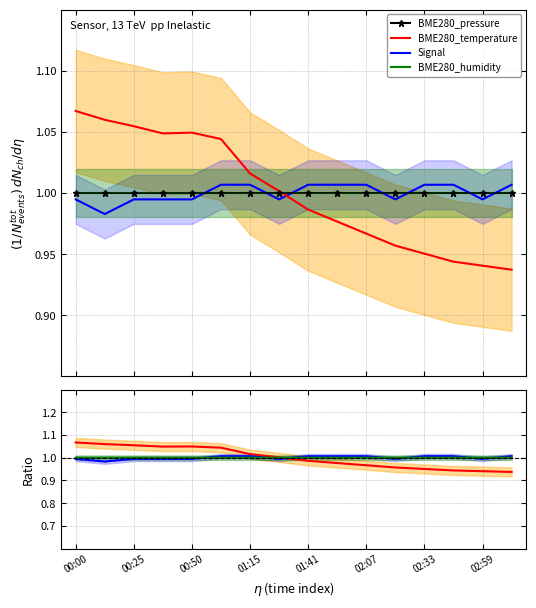

The value of BME280_pressure at 00:25 is 1.0. True or false?

True